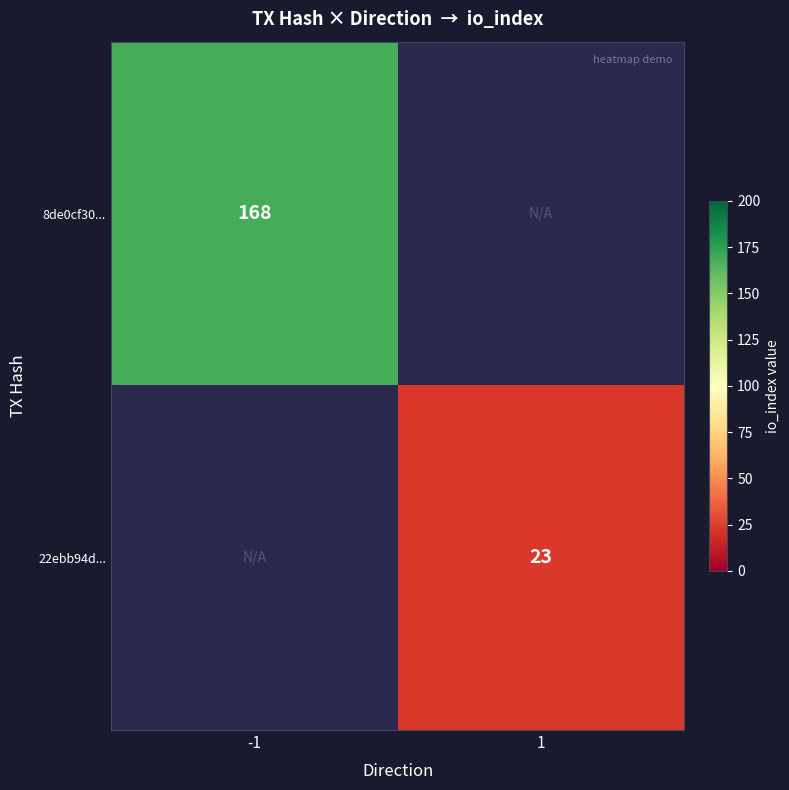

True or false: 22ebb94d... has a value of 5.5 at 1.

False